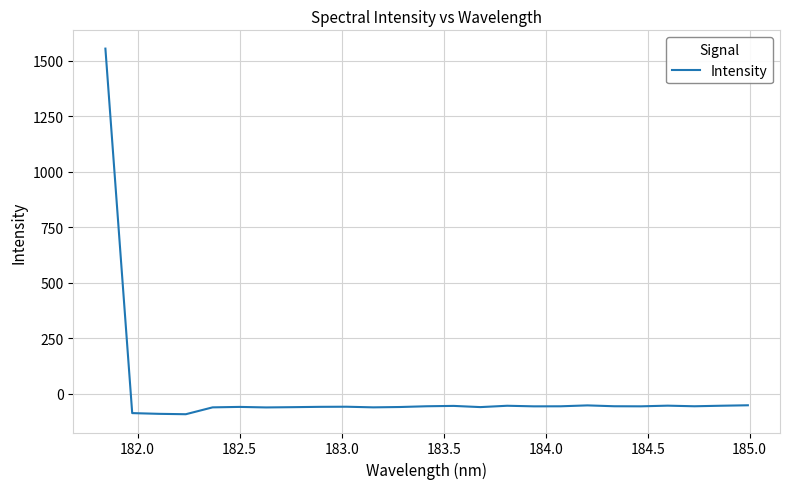

How many values are below -56?

18